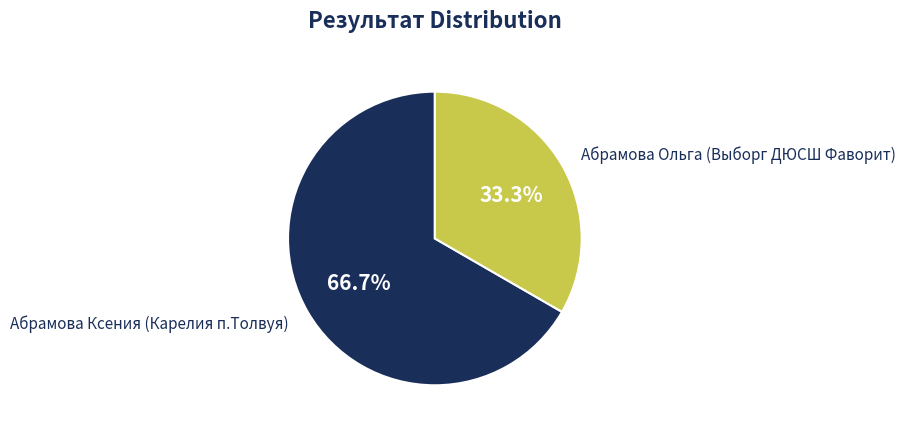

How much of the chart is everything except Абрамова Ольга (Выборг ДЮСШ Фаворит)?

66.7%